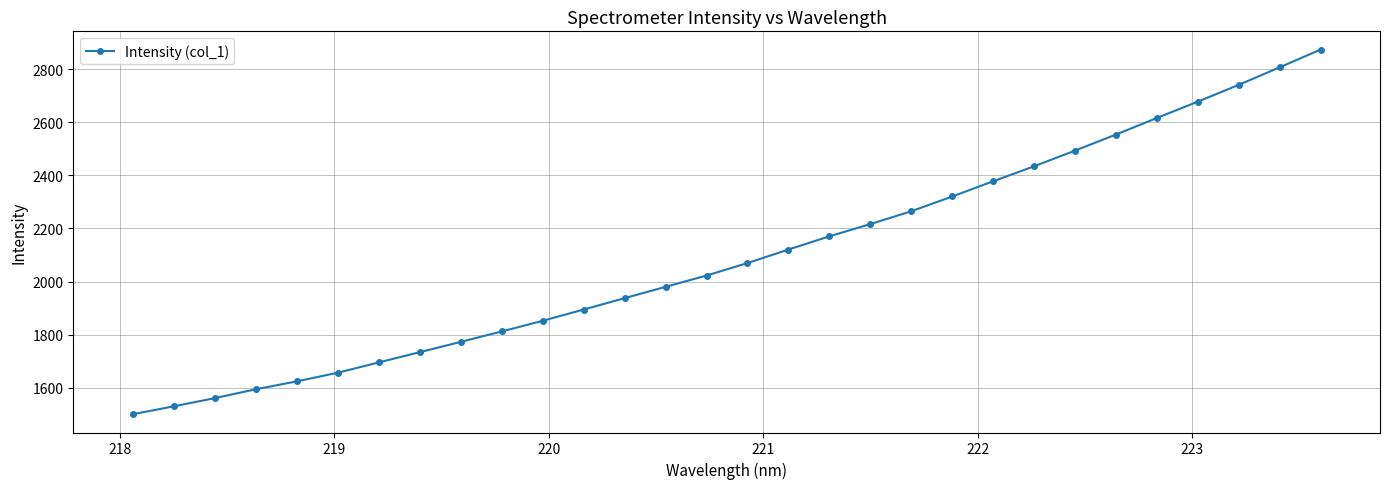

What is the sum of all values?

62911.0